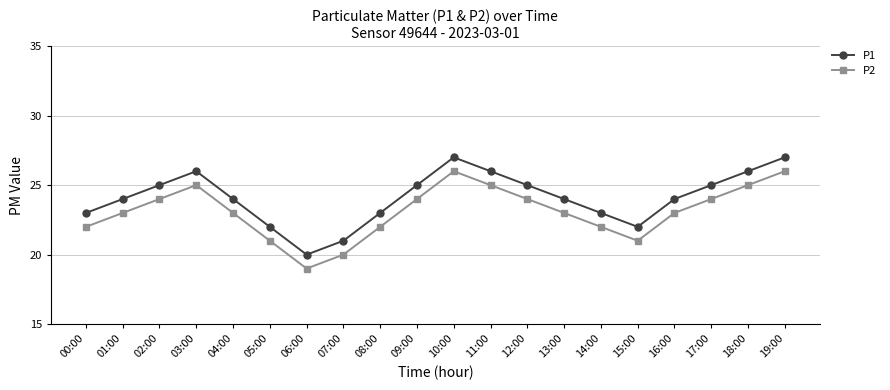

What is the maximum value for P2?

26